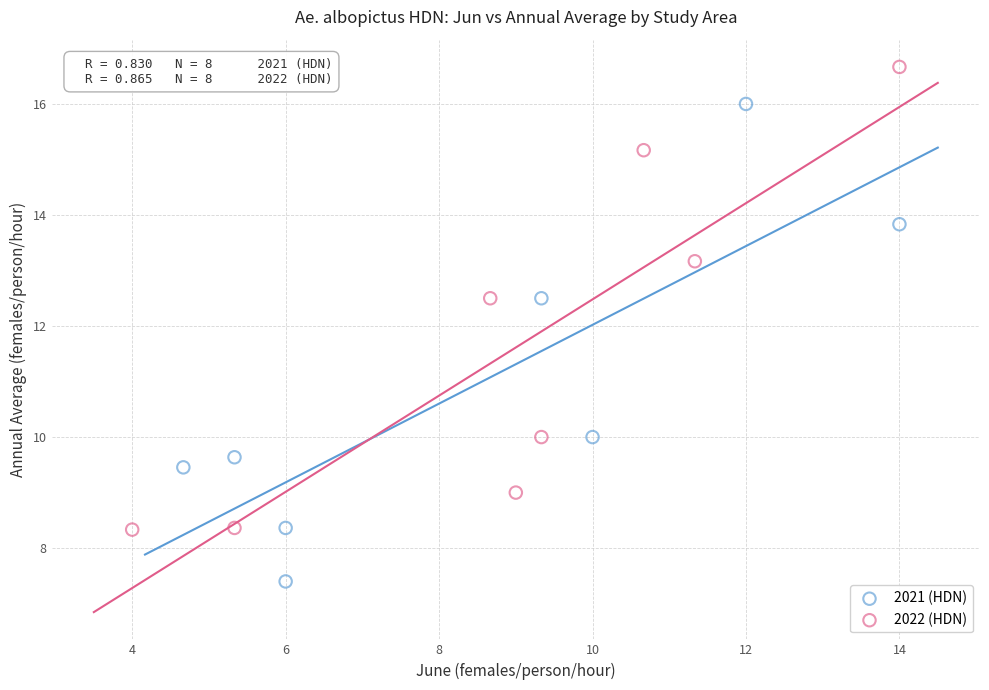

What are all the series names shown in the legend?

2021 (HDN), 2022 (HDN)